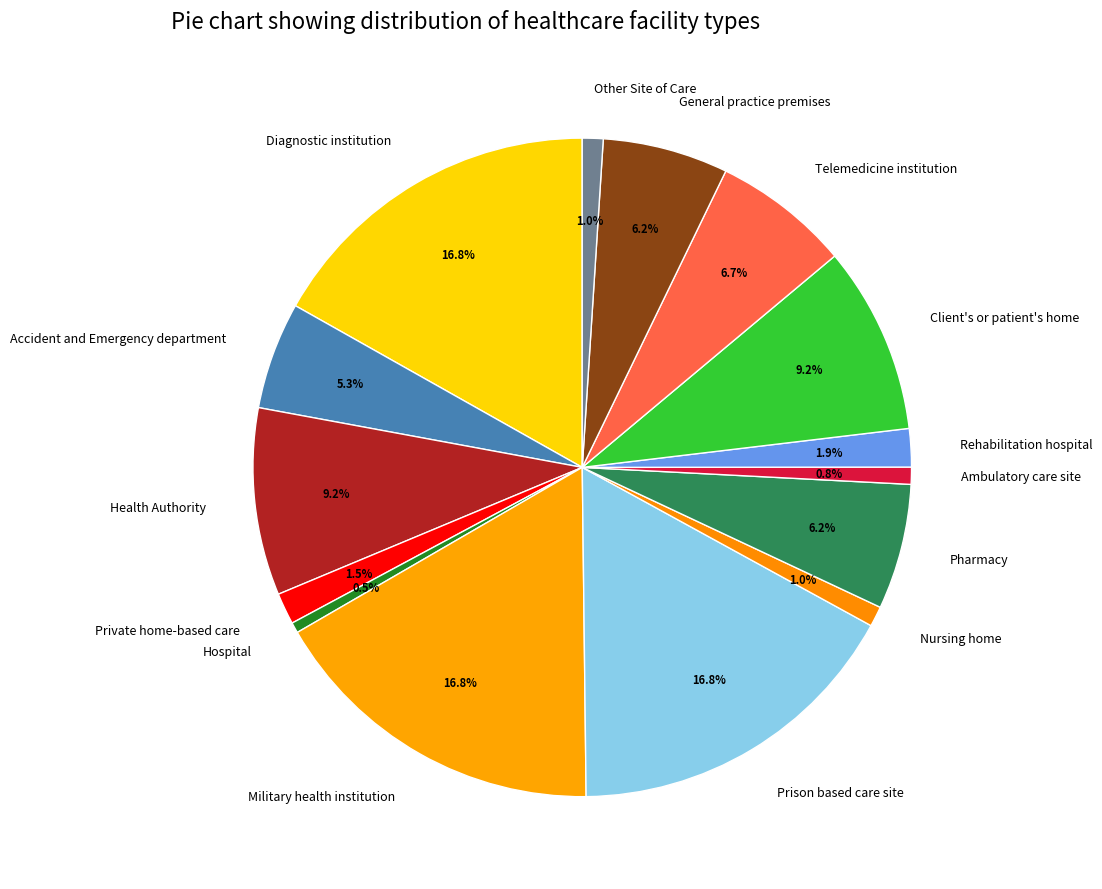

To the nearest percent, what is the combined percentage of Health Authority and General practice premises?

15%